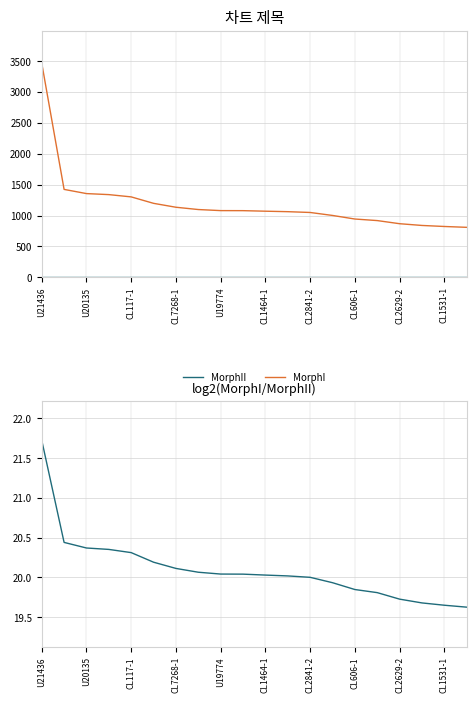

True or false: MorphII and MorphI intersect in this chart.

False